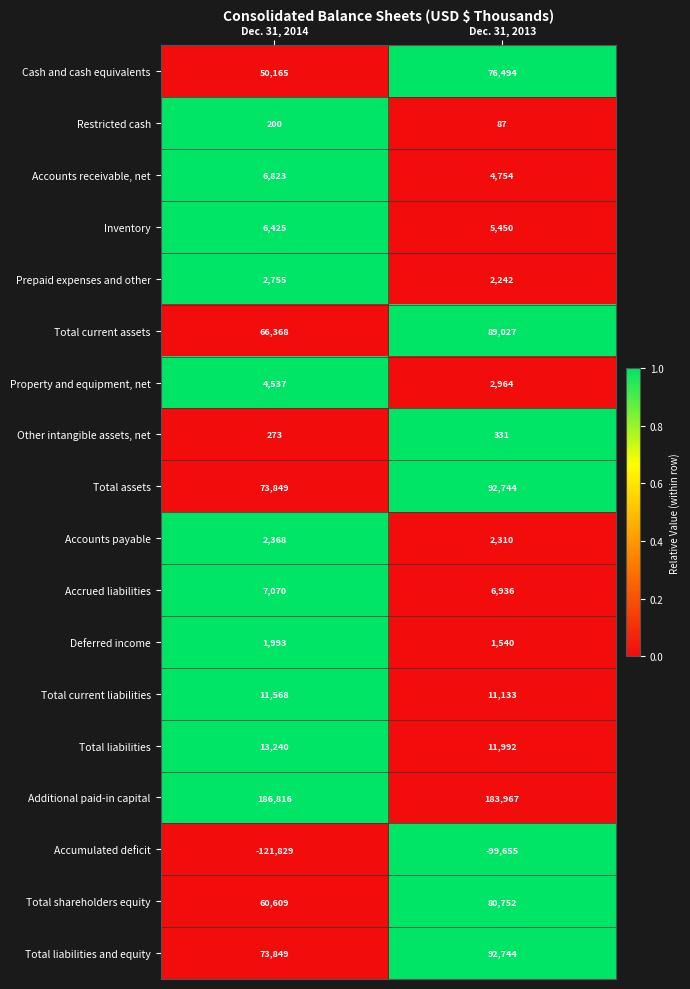

What is the sum of the Accrued liabilities values at Dec. 31, 2013 and Dec. 31, 2014?

14006